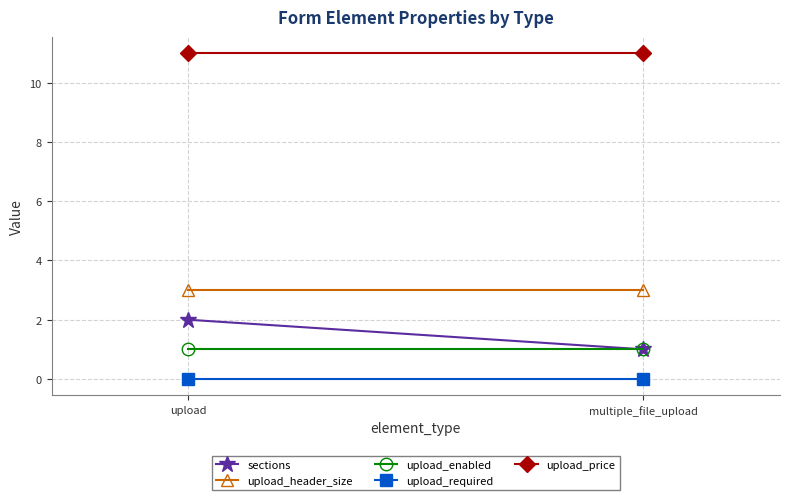

At which category is the sum across all series the highest?

upload